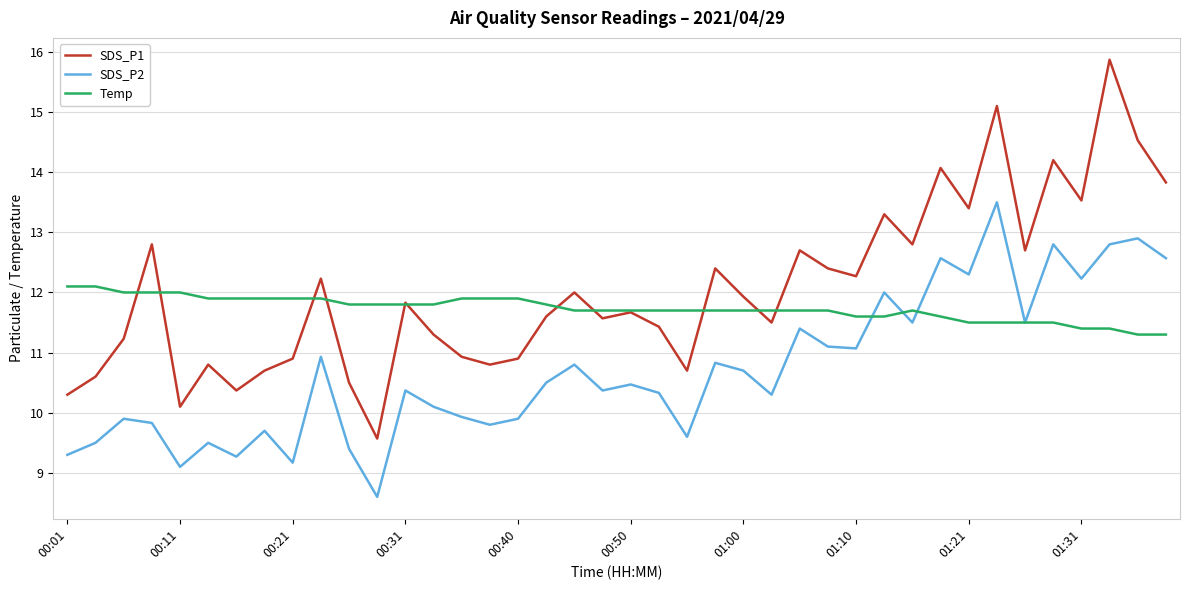

True or false: SDS_P1 and SDS_P2 intersect in this chart.

False